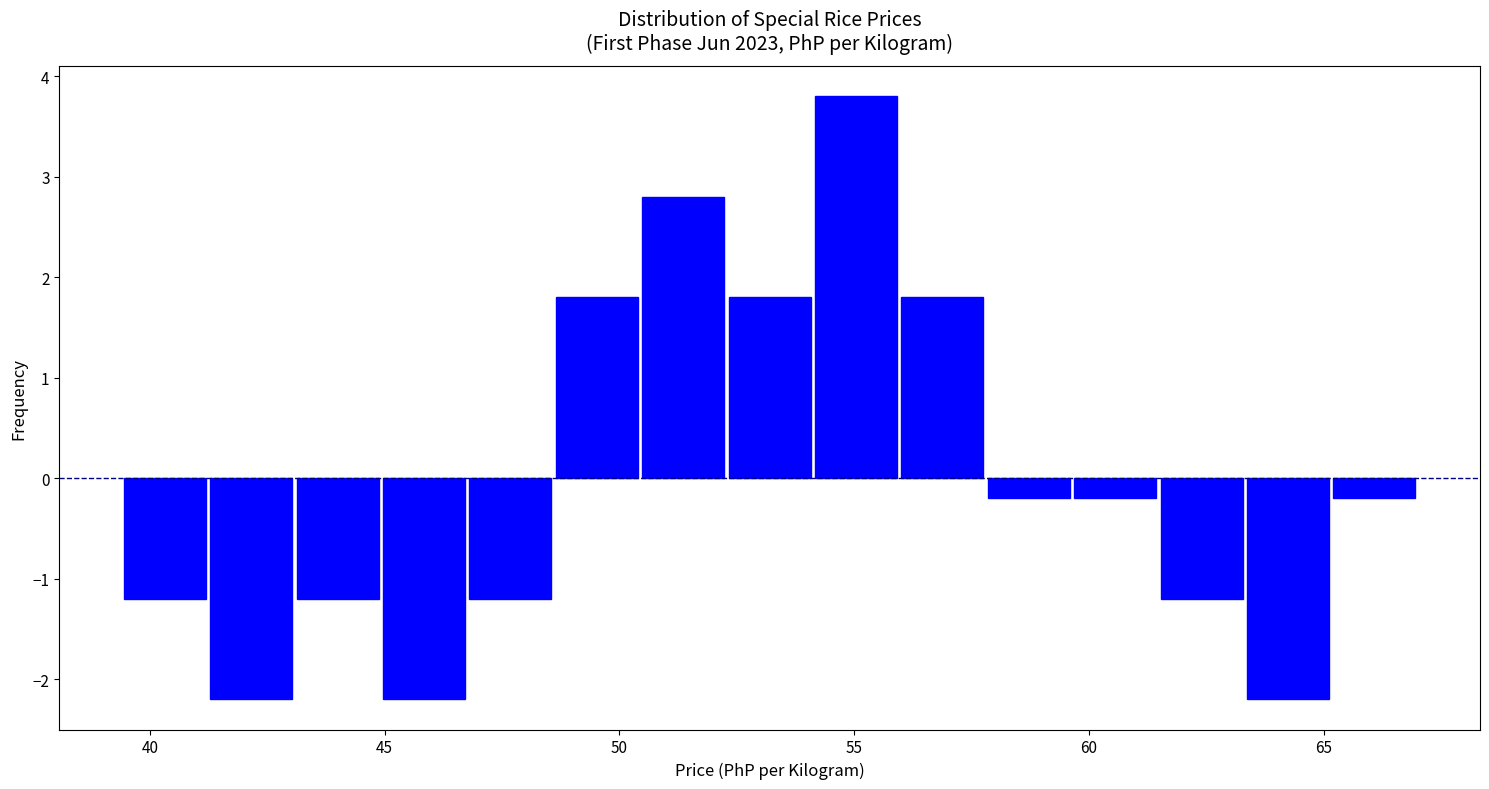

Read against the x-axis, roughly where is the centre of the tallest bar?

55.0